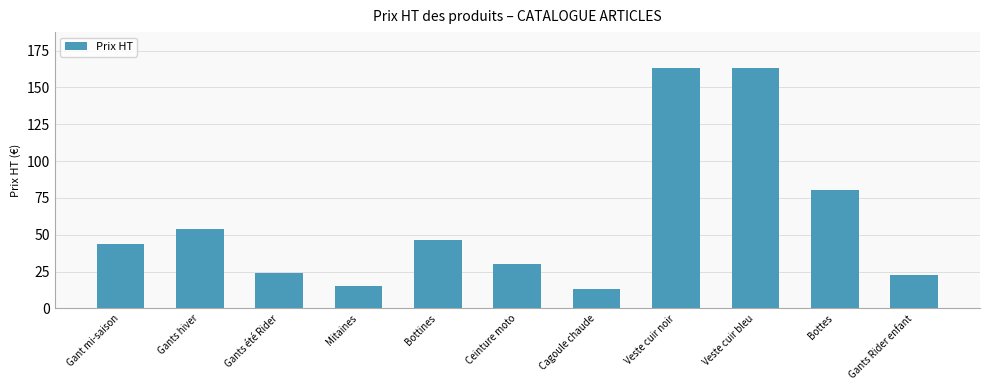

What is the value of the 1st bar from the left?

43.5